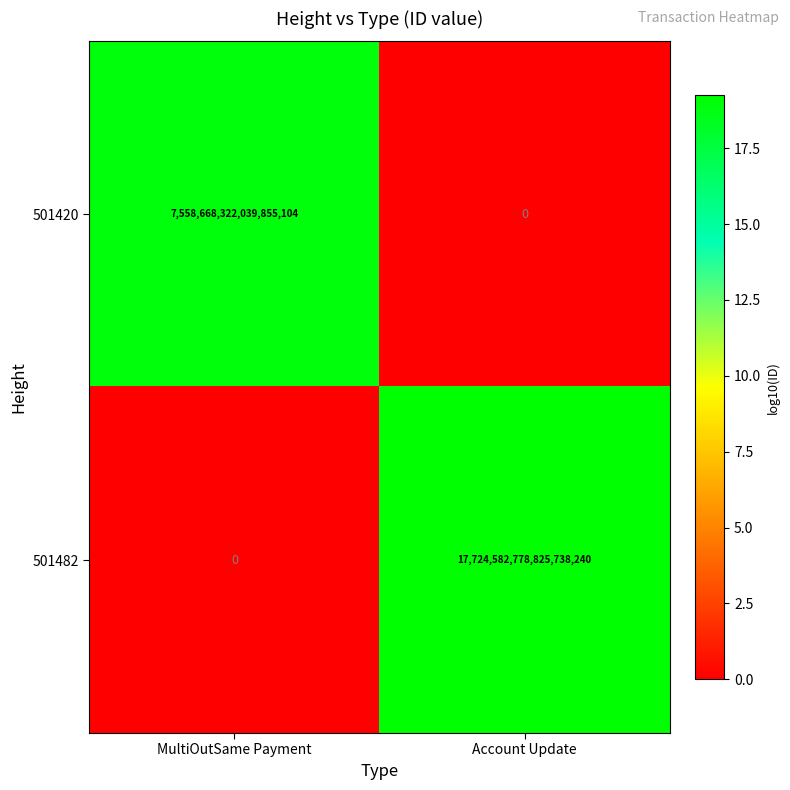

At how many categories does at least one series exceed 16?

2